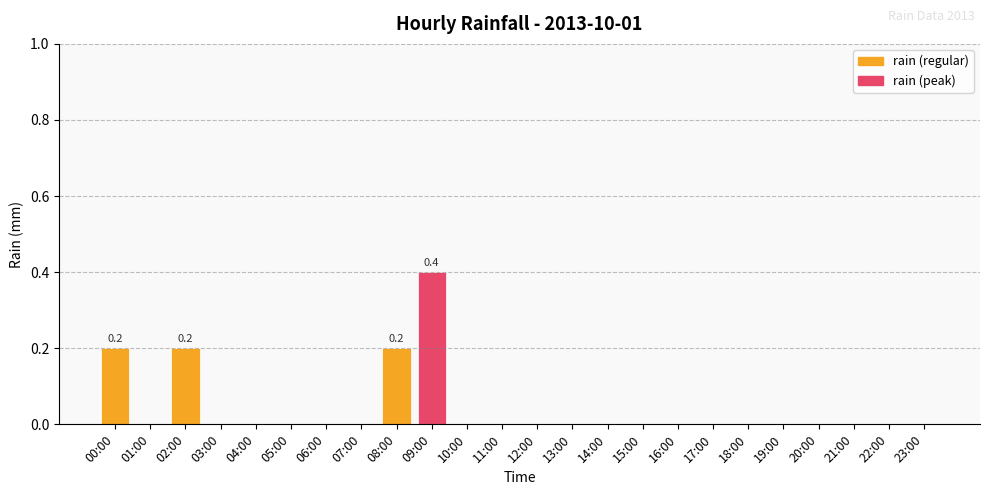

How many series are shown in this chart?

1